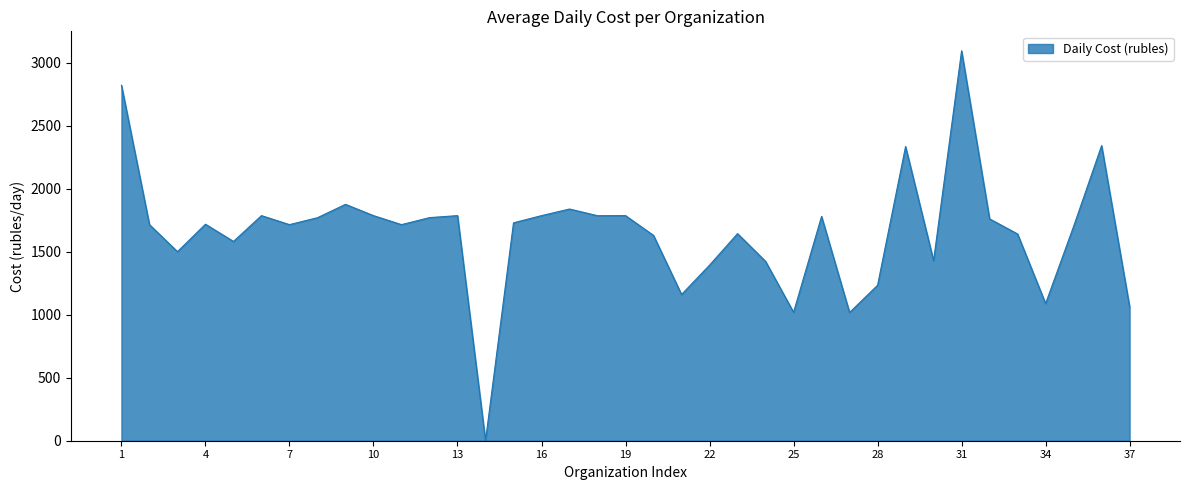

Reading right to left, extract all data points from this chart.

1062.8	2341.0	1700.0	1088.0	1640.0	1760.0	3092.9	1428.6	2333.4	1233.3	1017.2	1779.5	1019.0	1422.9	1642.8	1392.8	1160.0	1628.6	1785.7	1785.0	1838.0	1785.7	1728.6	0.0	1785.7	1769.8	1714.3	1785.7	1875.2	1769.2	1714.3	1785.7	1581.0	1717.6	1499.8	1714.3	2820.0